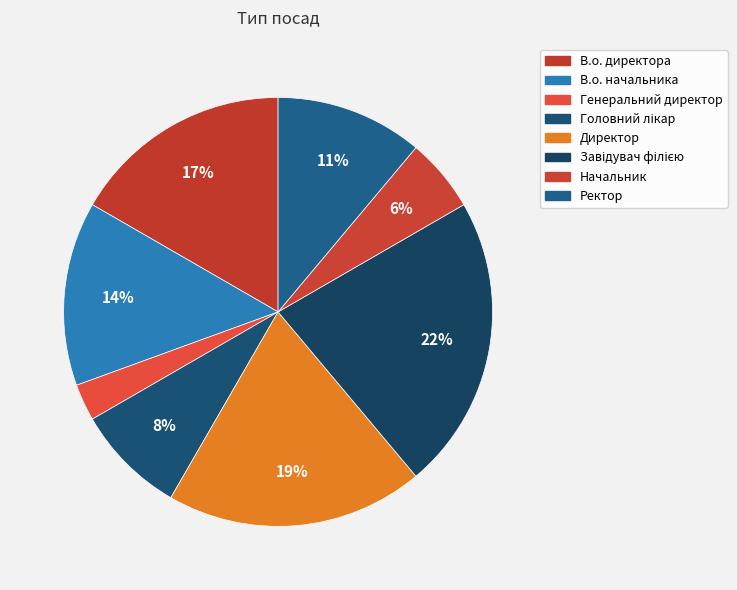

Is there a majority slice in this chart?

No